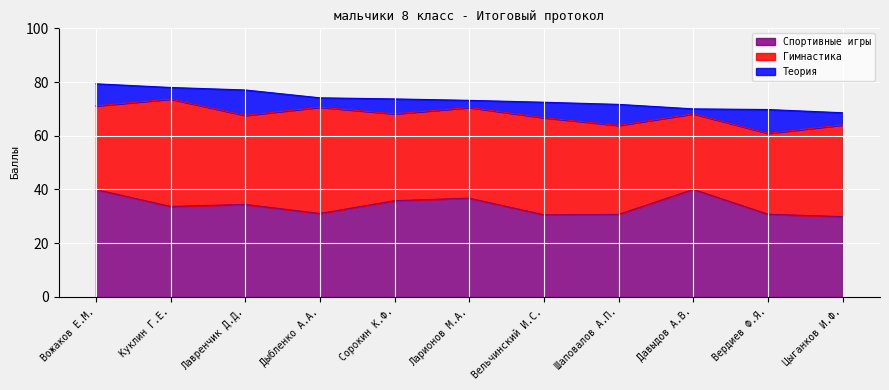

What is the sum of all Теория values?

62.7